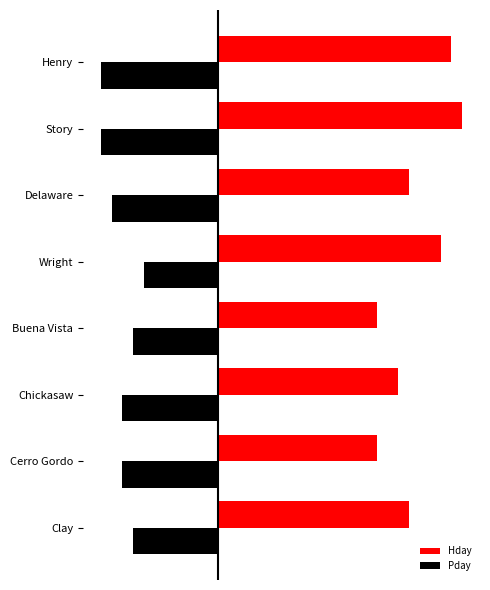

What are all the series names shown in the legend?

Hday, Pday